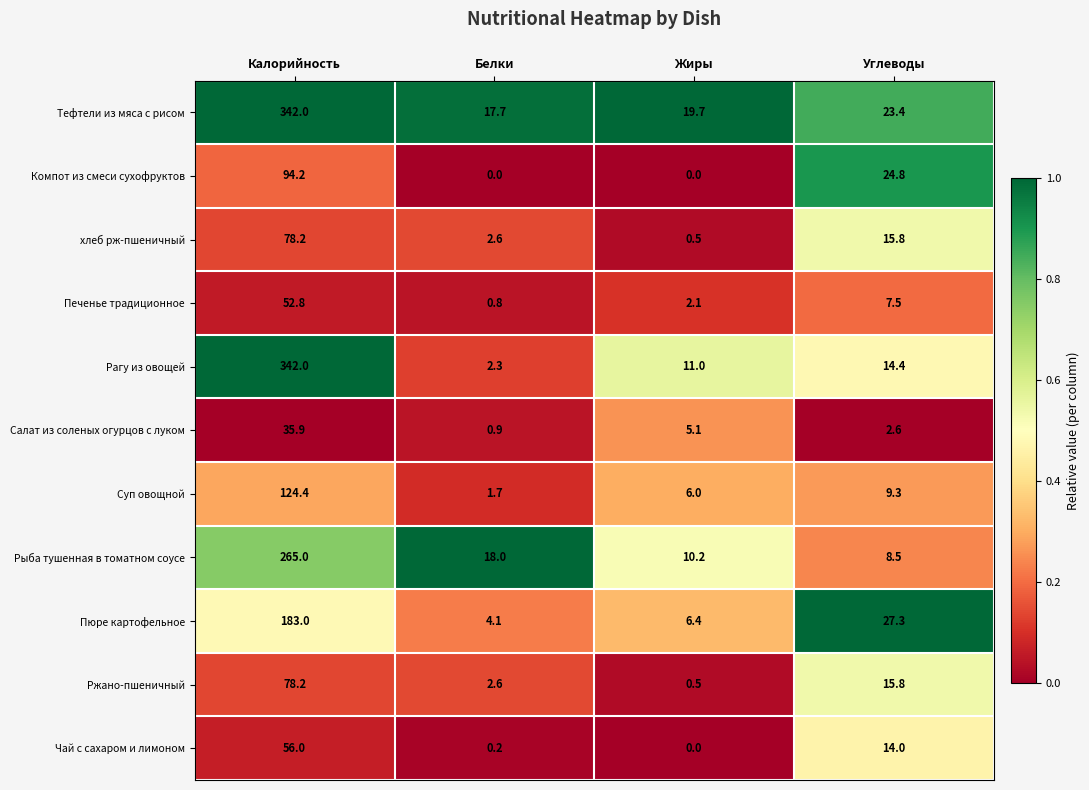

What is the total value across all series at Жиры?

61.5